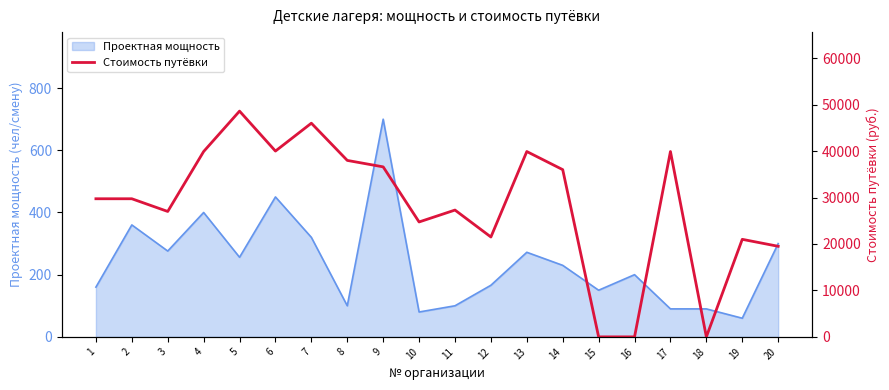

How many lines are shown in the chart?

1